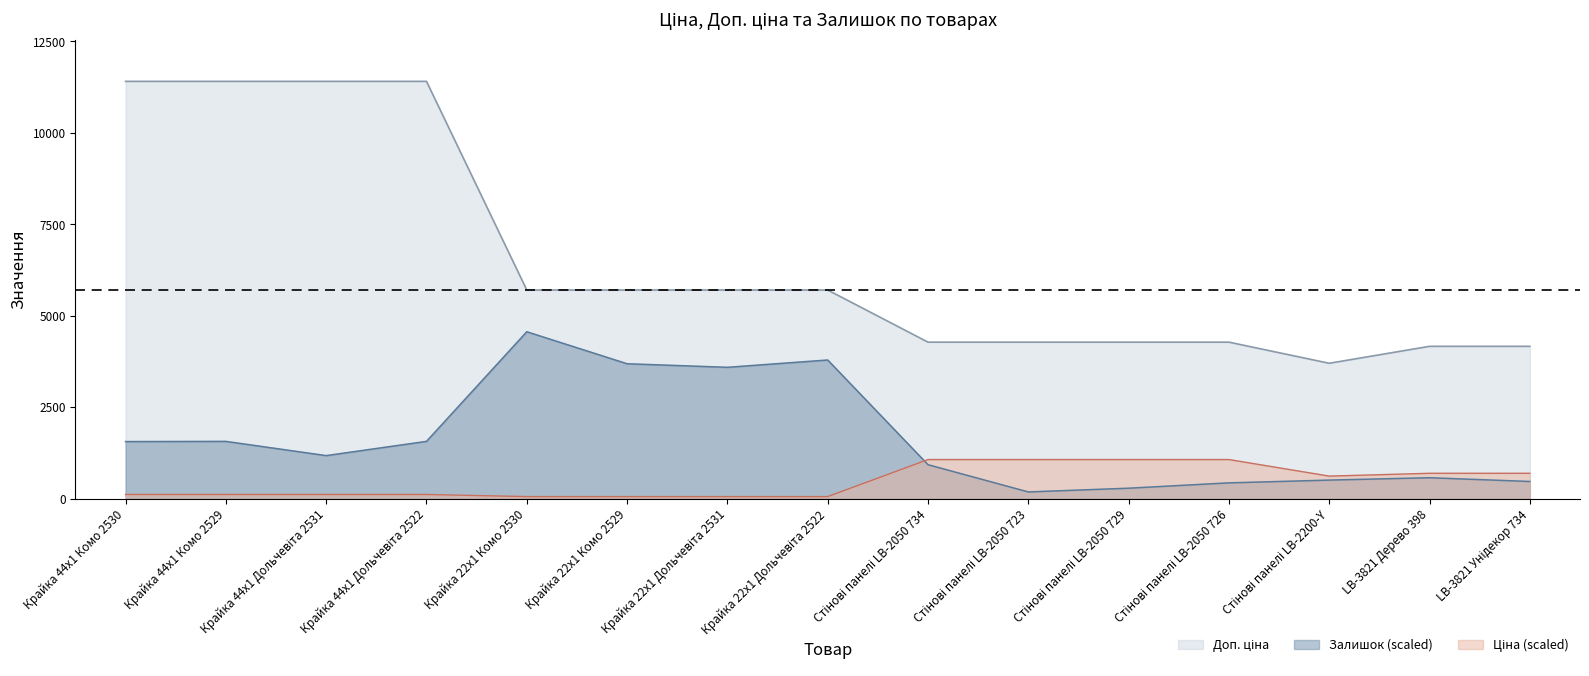

At which category is the sum across all series the highest?

Крайка 44x1 Комо 2529